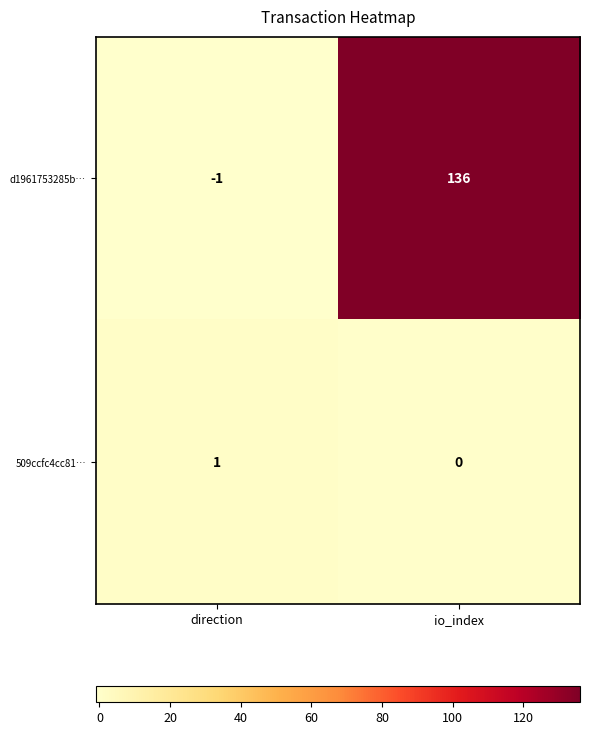

Which series has the largest total across all categories?

d1961753285b…